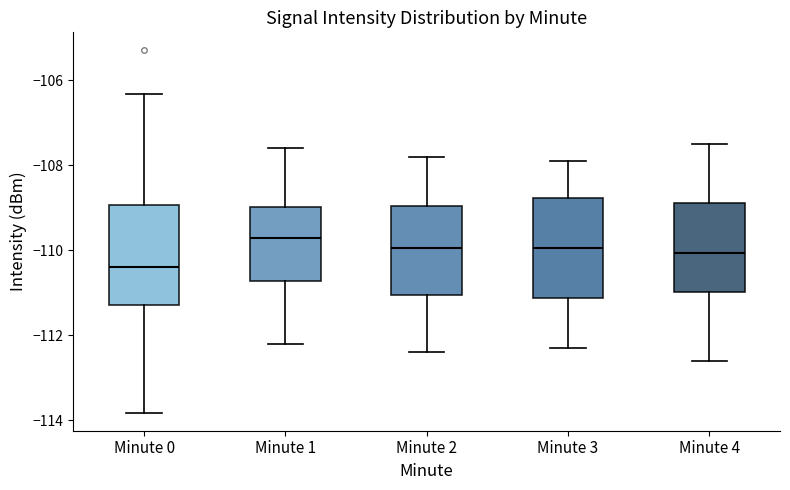

Reading left to right, transcribe this box plot: for each box, give where its median line is, the range the box spans, and where its two whiskers end, as read against the y-axis. The values are not printed on the chart, so give them approximately, as read against the axis.

Minute 0: median -110.4, box -111.2 to -109.0, whiskers -113.8 to -106.4
Minute 1: median -109.6, box -110.8 to -109.0, whiskers -112.2 to -107.6
Minute 2: median -110.0, box -111.0 to -109.0, whiskers -112.4 to -107.8
Minute 3: median -110.0, box -111.2 to -108.8, whiskers -112.2 to -107.8
Minute 4: median -110.0, box -111.0 to -108.8, whiskers -112.6 to -107.4